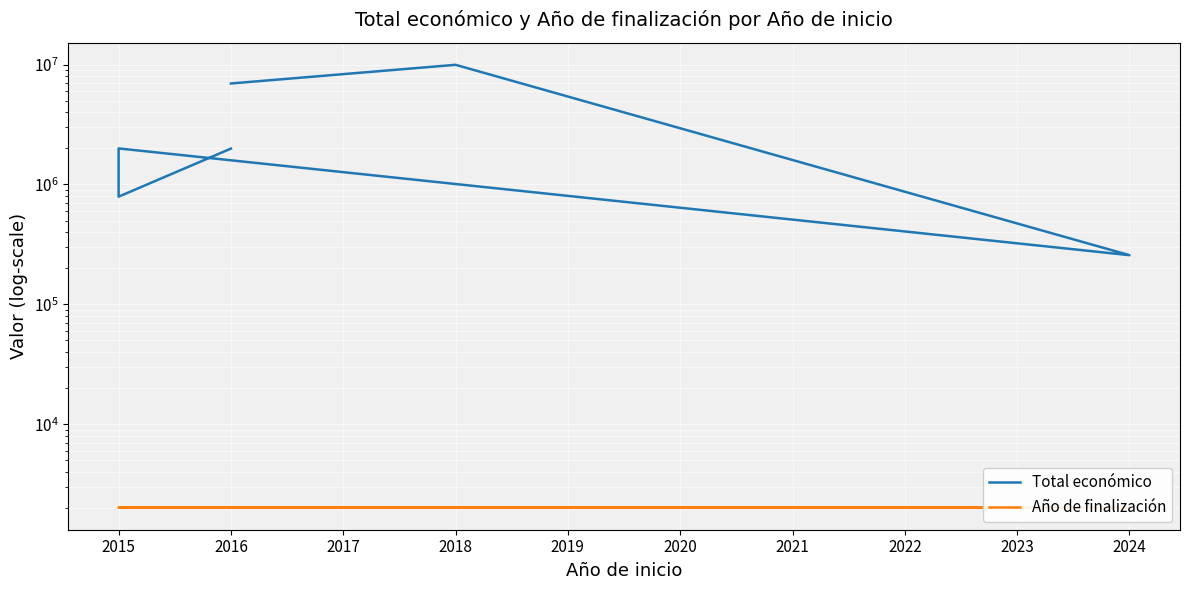

What is the difference between the maximum and minimum values in the Total económico series?

9706631